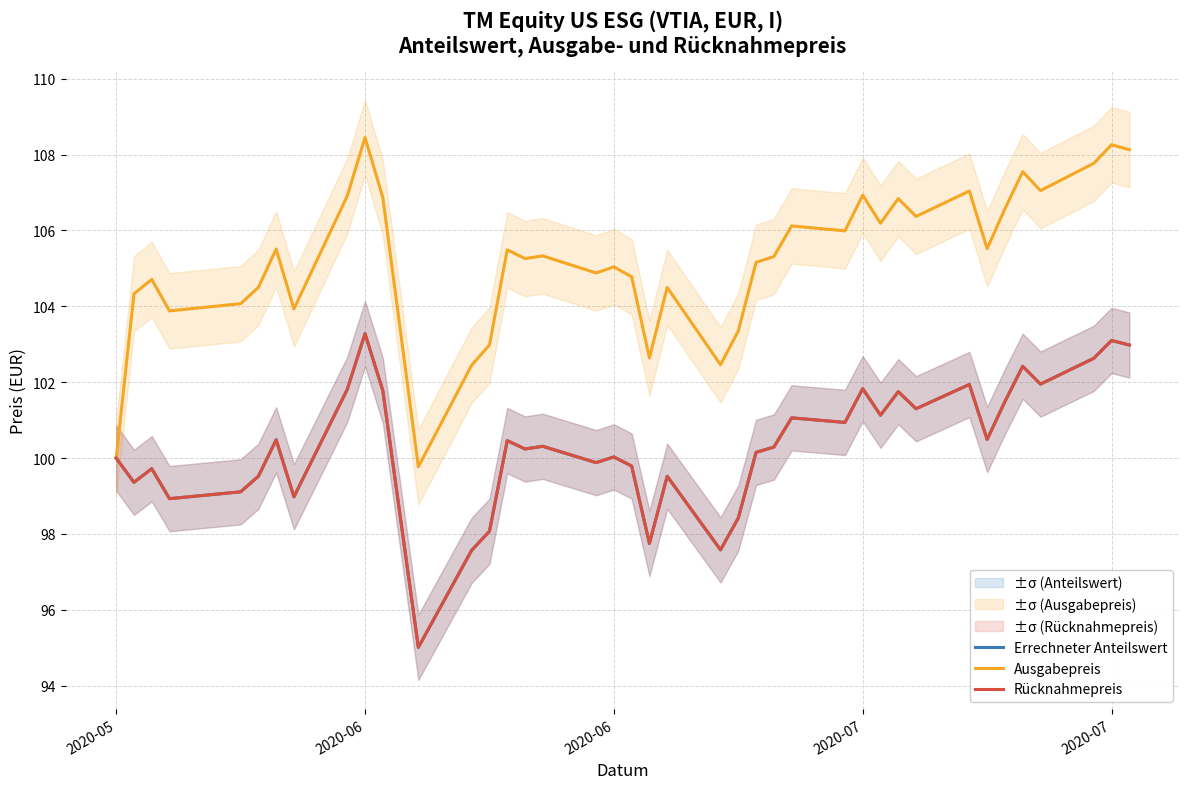

True or false: Errechneter Anteilswert has more than 0 interior local peaks.

True